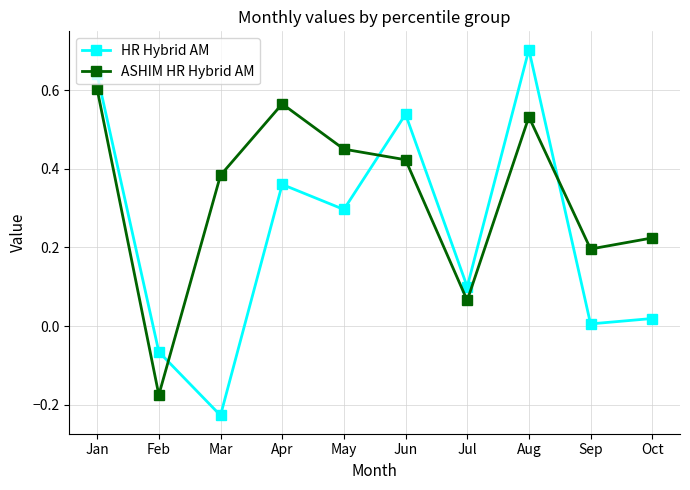

What is the difference between the maximum and minimum values in the ASHIM HR Hybrid AM series?

0.8